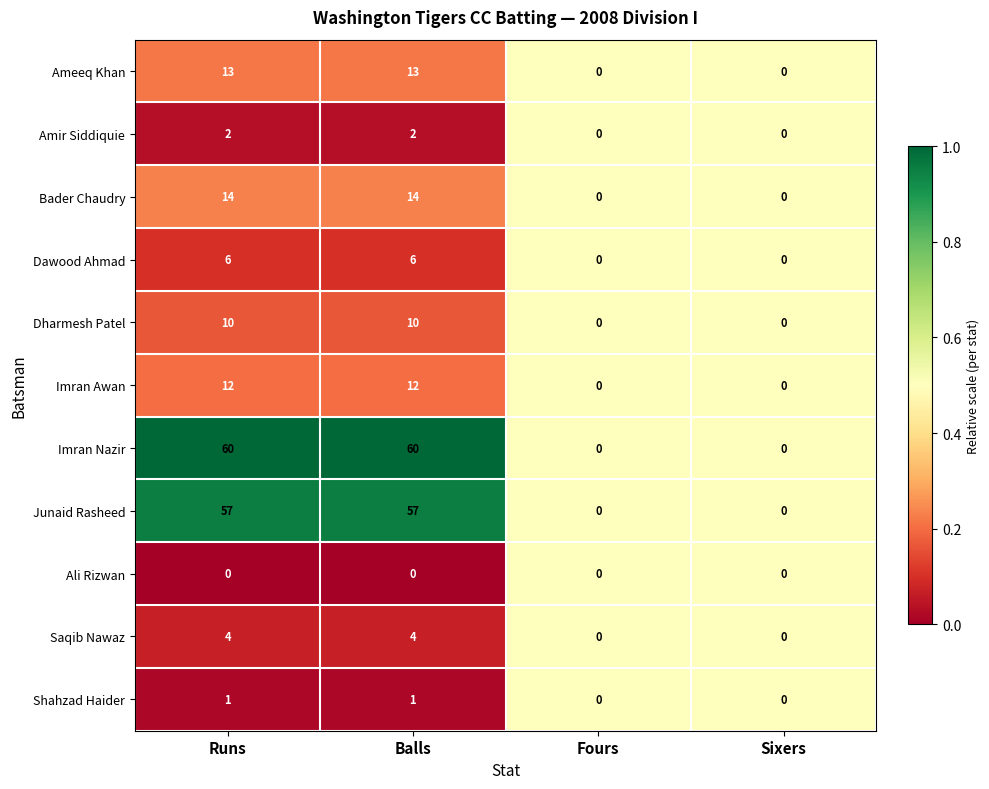

Which series has the largest range (max minus min)?

Imran Nazir